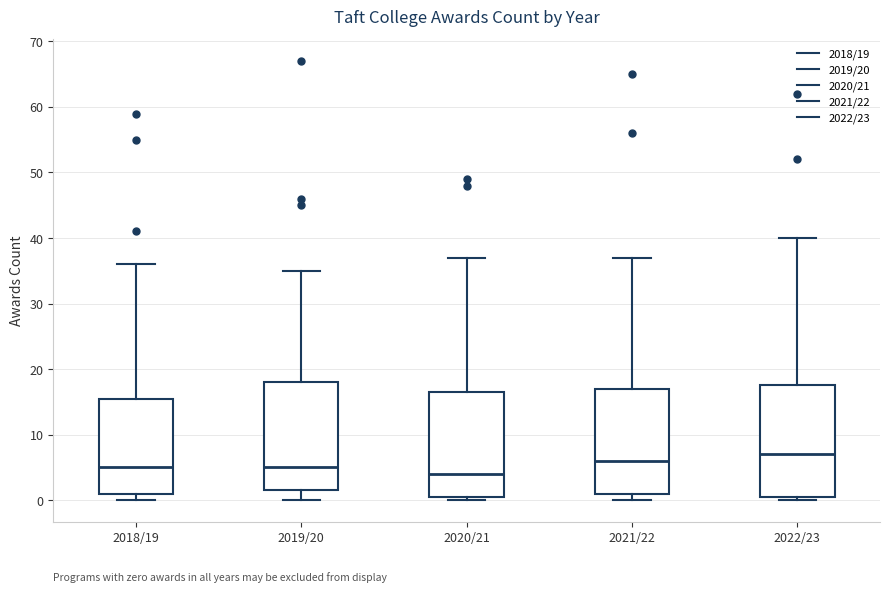

Reading left to right, read every box against the y-axis: the position of its median line, the range the box covers, and the ends of its whiskers. The values are not printed on the chart, so give them approximately, as read against the axis.

2018/19: median 5, box 1 to 16, whiskers 0 to 36
2019/20: median 5, box 2 to 18, whiskers 0 to 35
2020/21: median 4, box 1 to 17, whiskers 0 to 37
2021/22: median 6, box 1 to 17, whiskers 0 to 37
2022/23: median 7, box 1 to 18, whiskers 0 to 40